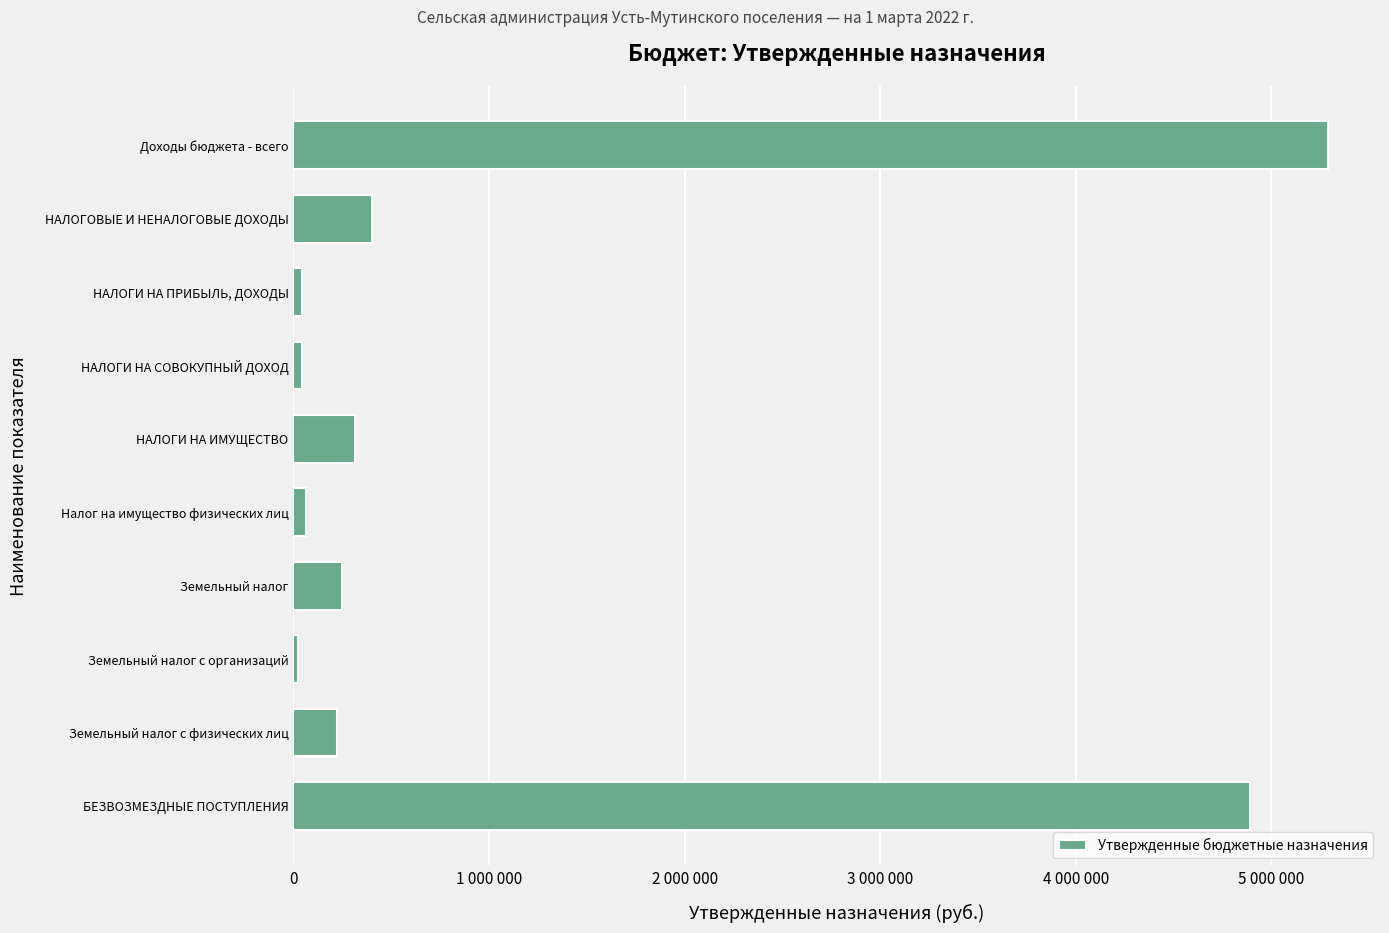

Which label corresponds to the largest value in the chart?

Доходы бюджета - всего